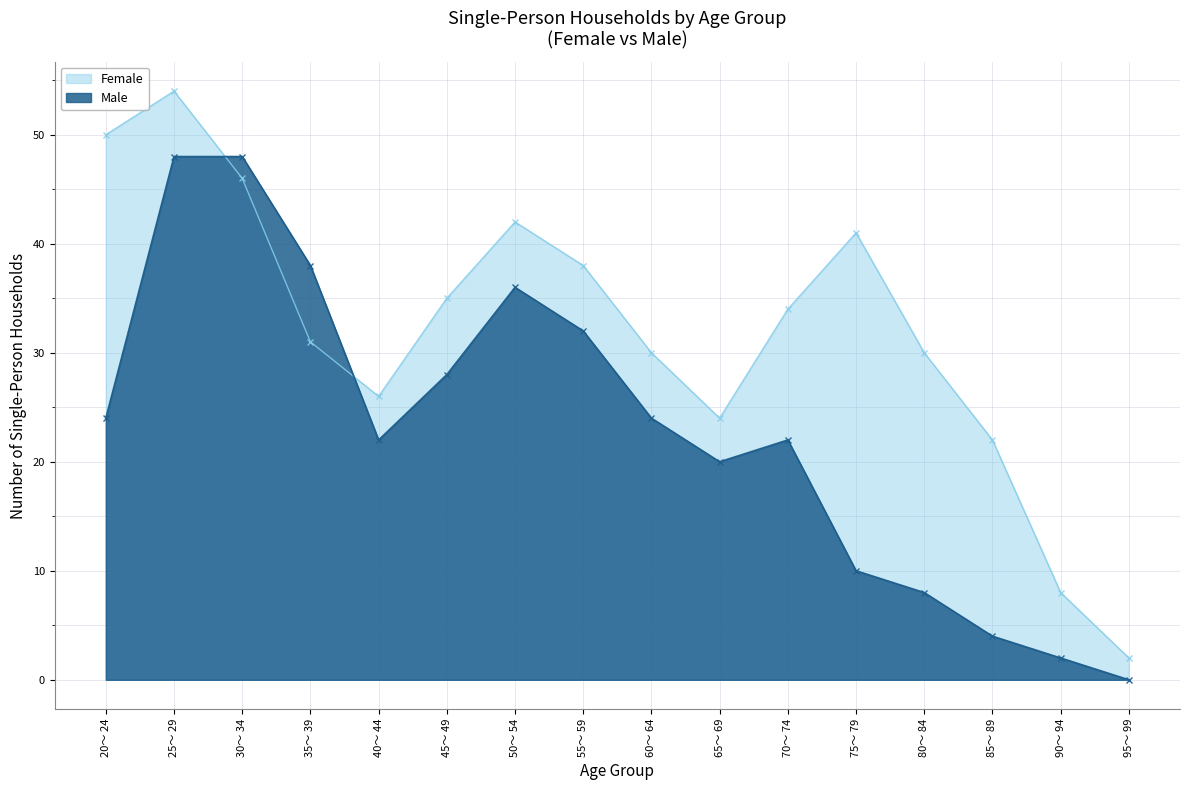

Where is Male nearest to the value 24?

20～ 24